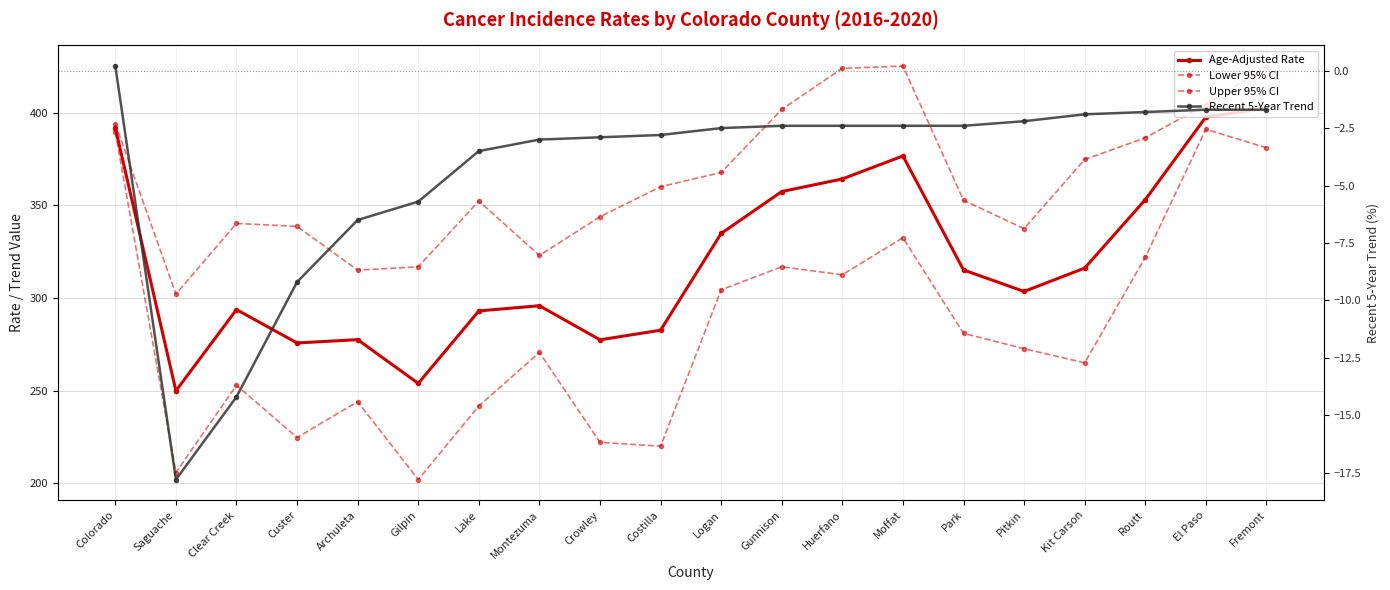

True or false: Upper 95% CI has more than 1 points higher than both neighbors.

True